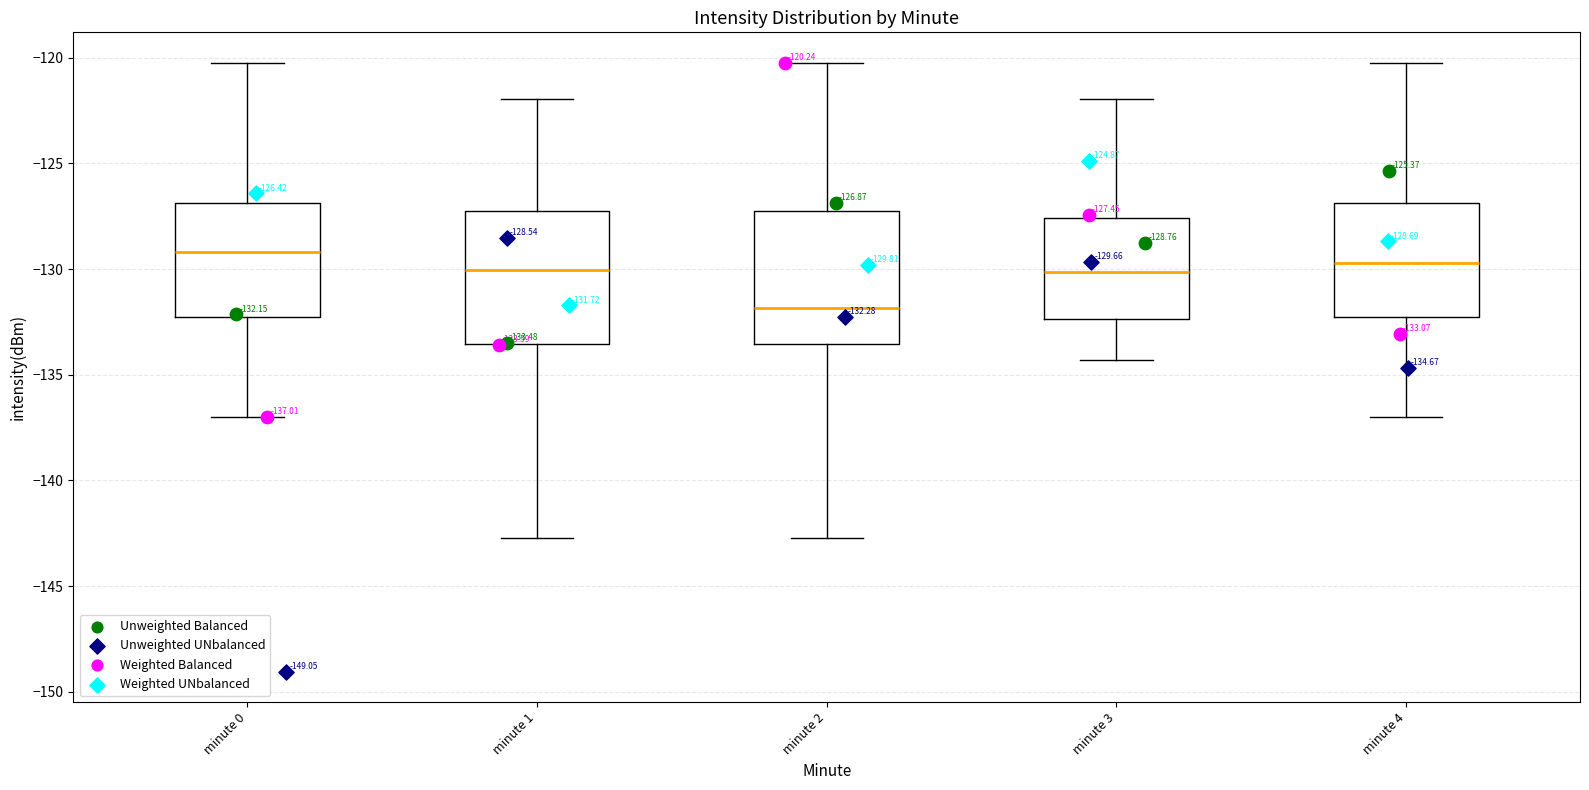

Which box's median line is the lowest?

minute 2